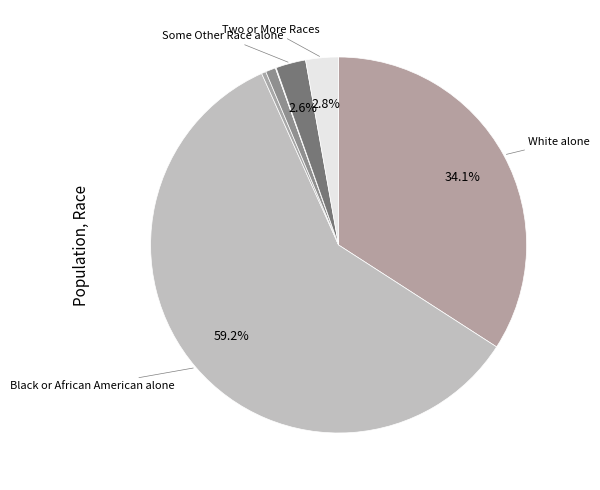

To the nearest percent, what is the average slice percentage?

14%